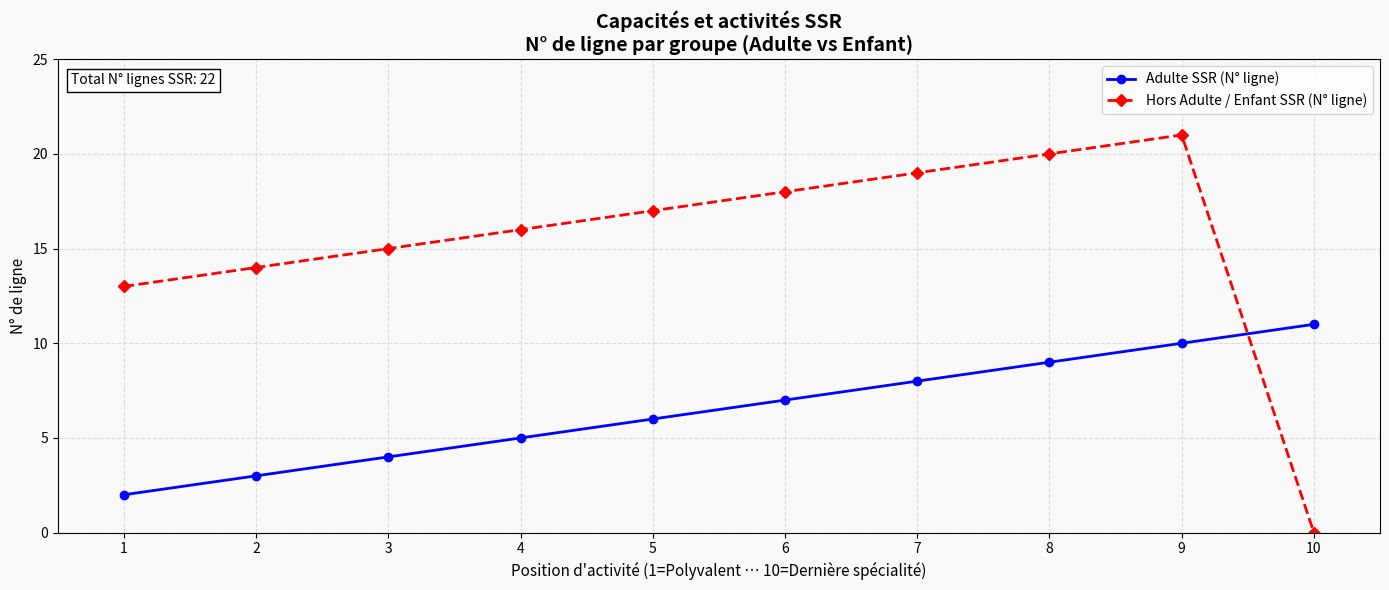

The value of Hors Adulte / Enfant SSR (N° ligne) at 1 is 13. True or false?

True